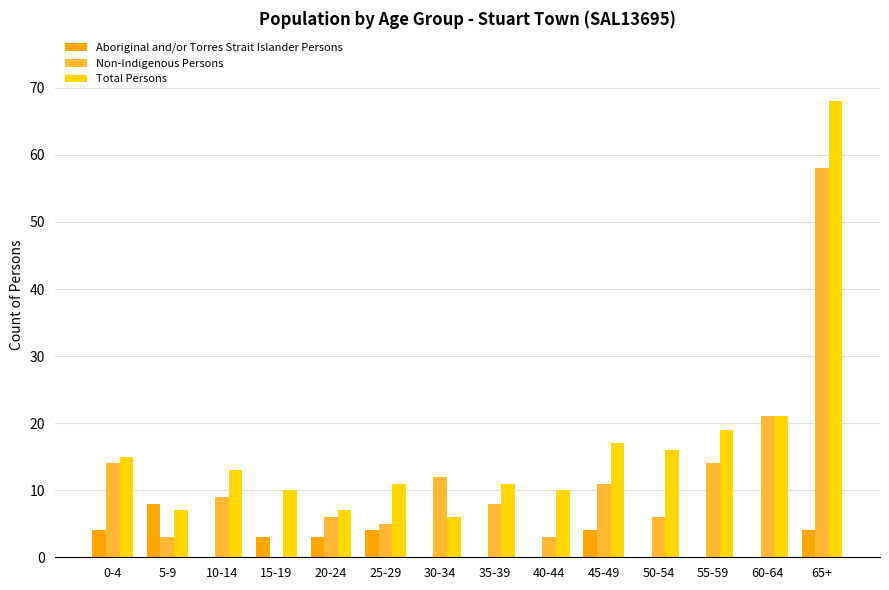

True or false: Total Persons has a value of 6 at 30-34.

True